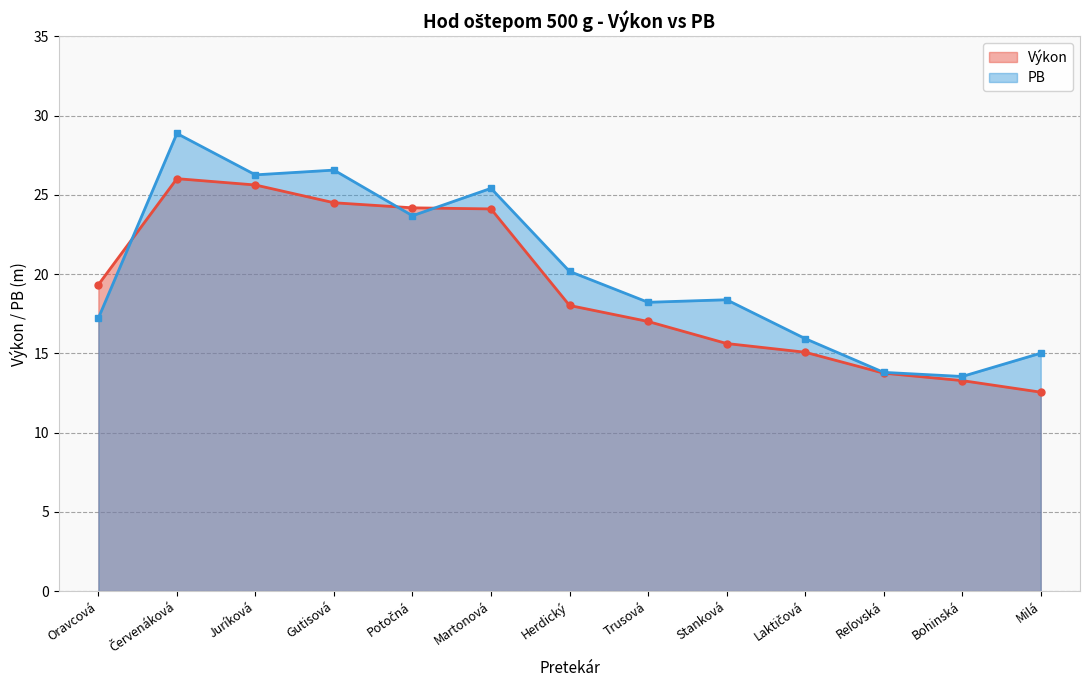

At which category does Výkon reach its first local peak?

Červenáková